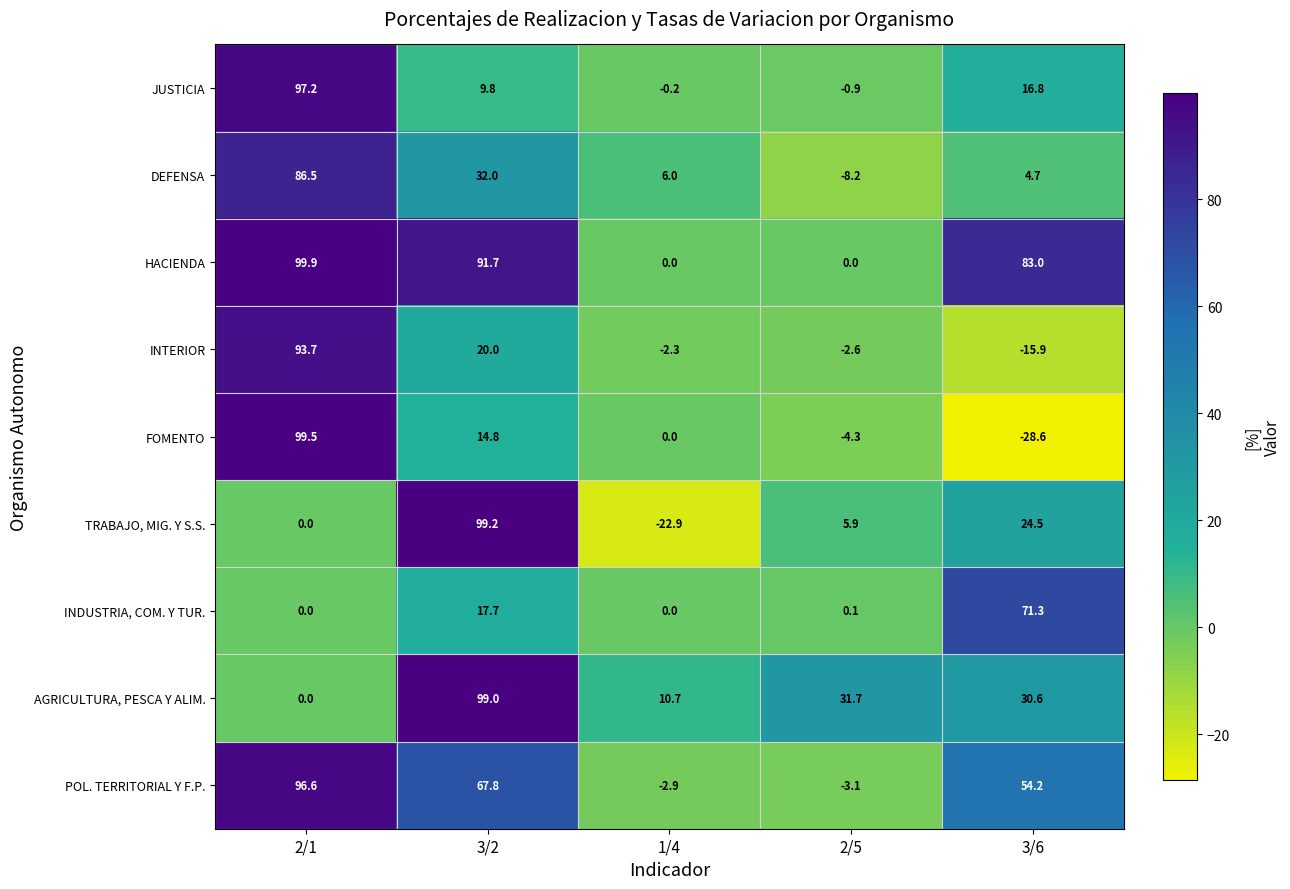

How many values in the JUSTICIA series exceed 9?

3